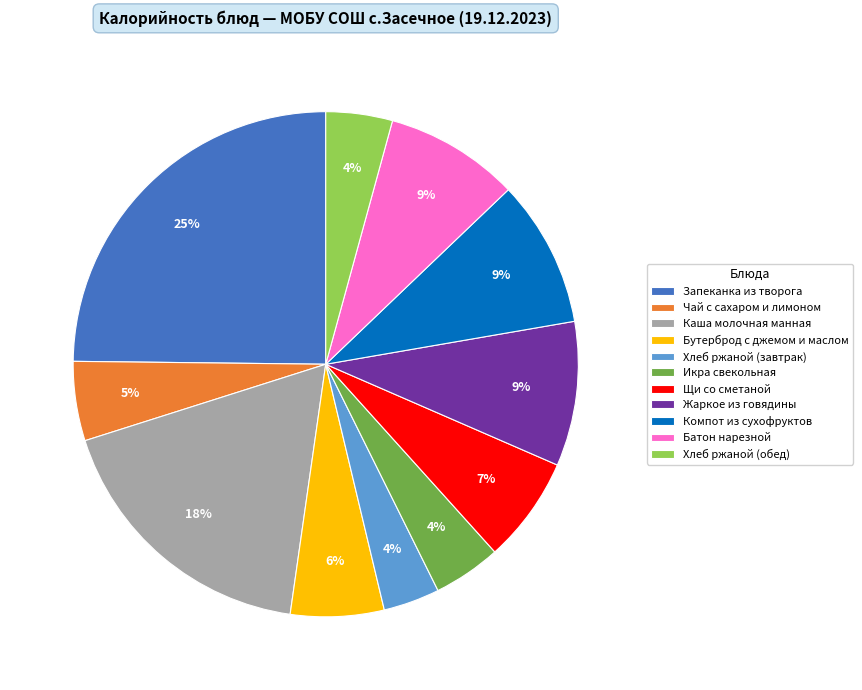

Which category has the biggest portion of the pie?

Запеканка из творога